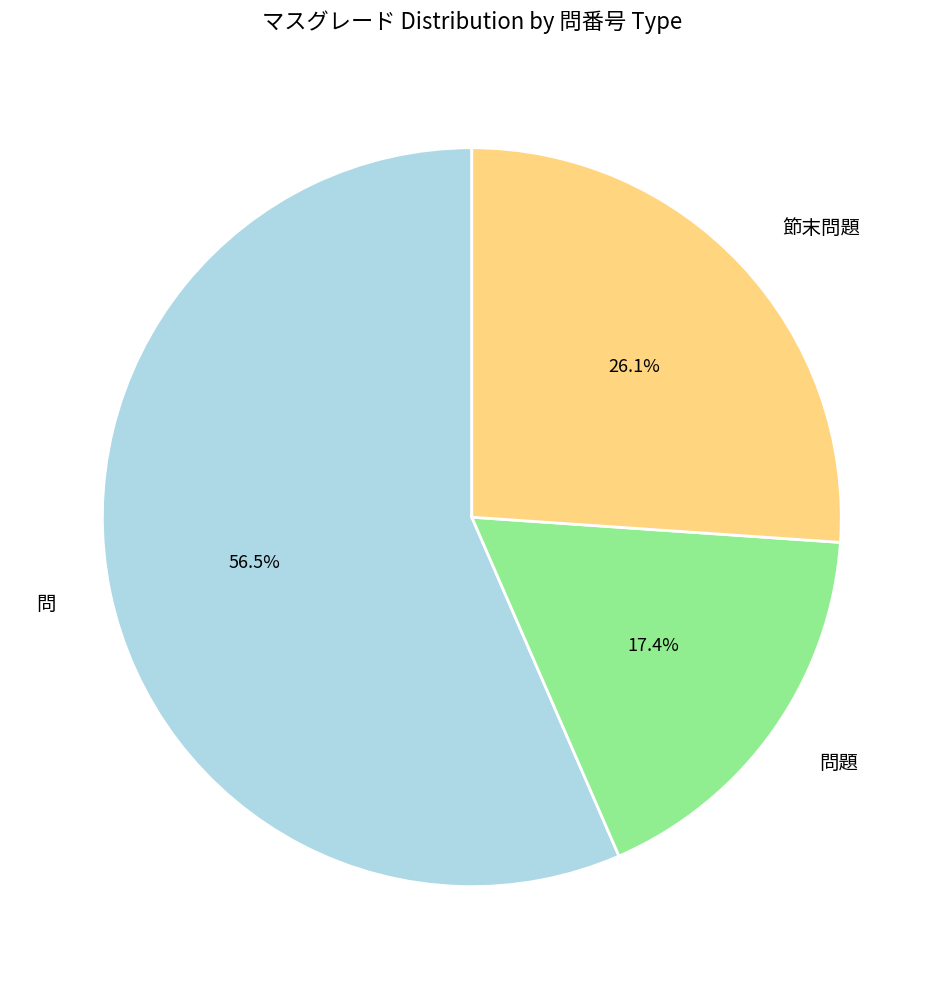

To the nearest percent, what is the difference between the 問題 and 問 slice percentages?

39%